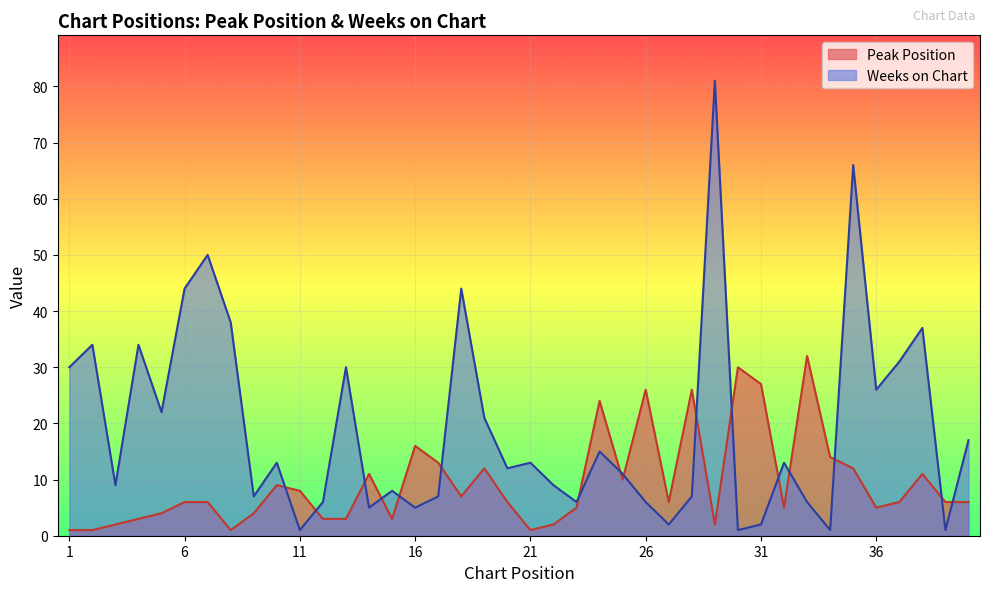

Reading right to left, list all the values displayed in this chart.

Peak Position: 40=6	39=6	38=11	37=6	36=5	35=12	34=14	33=32	32=5	31=27	30=30	29=2	28=26	27=6	26=26	25=10	24=24	23=5	22=2	21=1	20=6	19=12	18=7	17=13	16=16	15=3	14=11	13=3	12=3	11=8	10=9	9=4	8=1	7=6	6=6	5=4	4=3	3=2	2=1	1=1
Weeks on Chart: 40=17	39=1	38=37	37=31	36=26	35=66	34=1	33=6	32=13	31=2	30=1	29=81	28=7	27=2	26=6	25=11	24=15	23=6	22=9	21=13	20=12	19=21	18=44	17=7	16=5	15=8	14=5	13=30	12=6	11=1	10=13	9=7	8=38	7=50	6=44	5=22	4=34	3=9	2=34	1=30